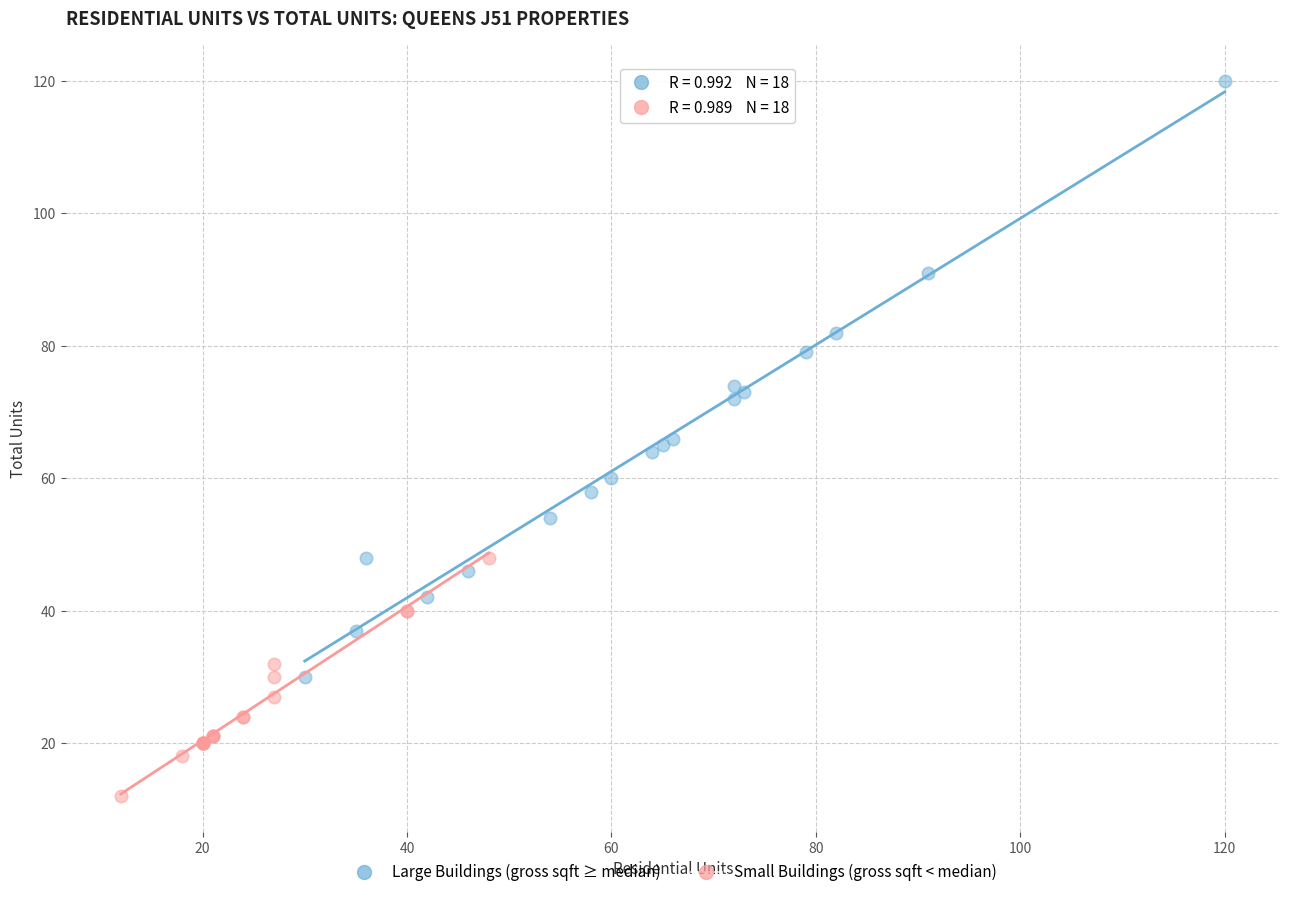

What are all the series names shown in the legend?

Large Buildings (gross sqft ≥ median), Small Buildings (gross sqft < median)